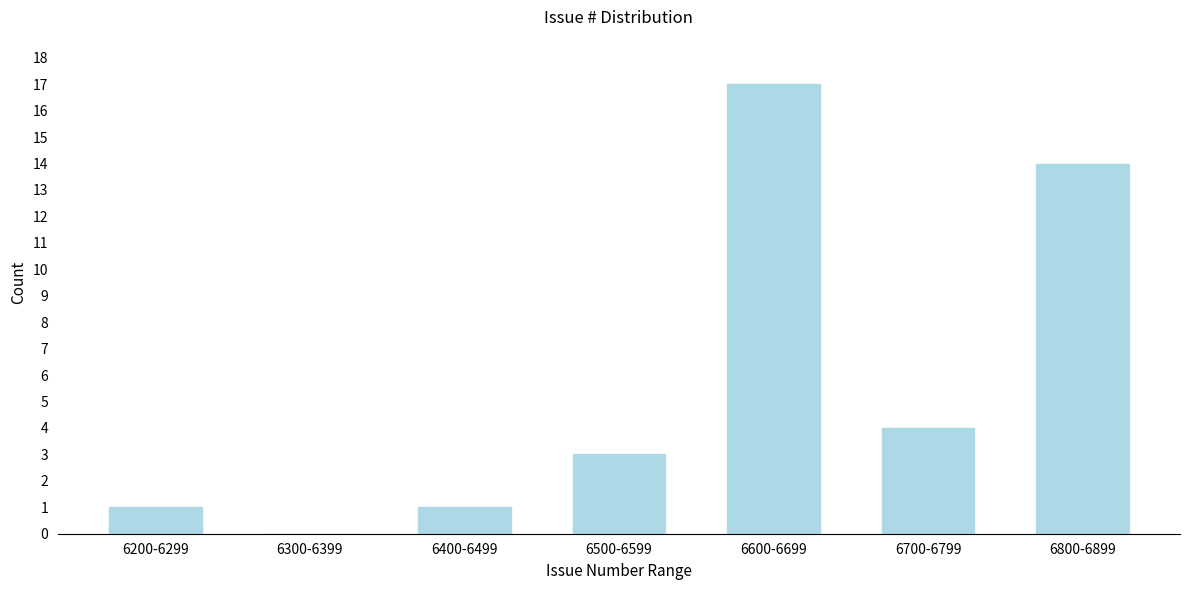

Reading left to right, extract all data points from this chart.

6200-6299=1	6300-6399=0	6400-6499=1	6500-6599=3	6600-6699=17	6700-6799=4	6800-6899=14